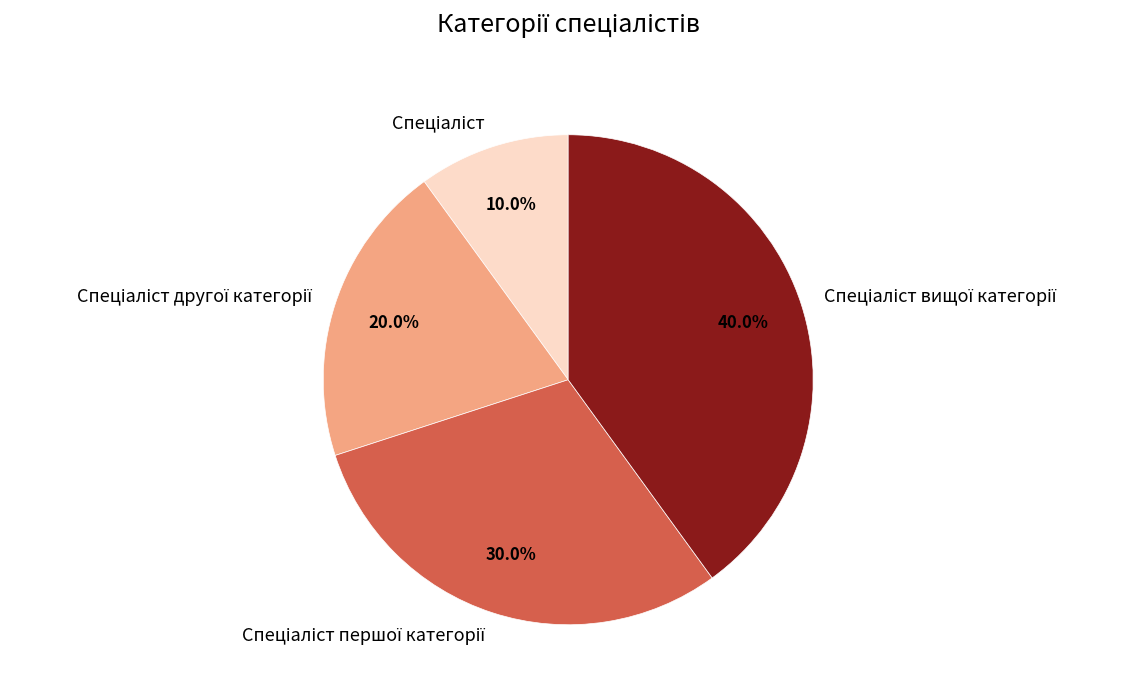

Does any single category account for the majority?

No